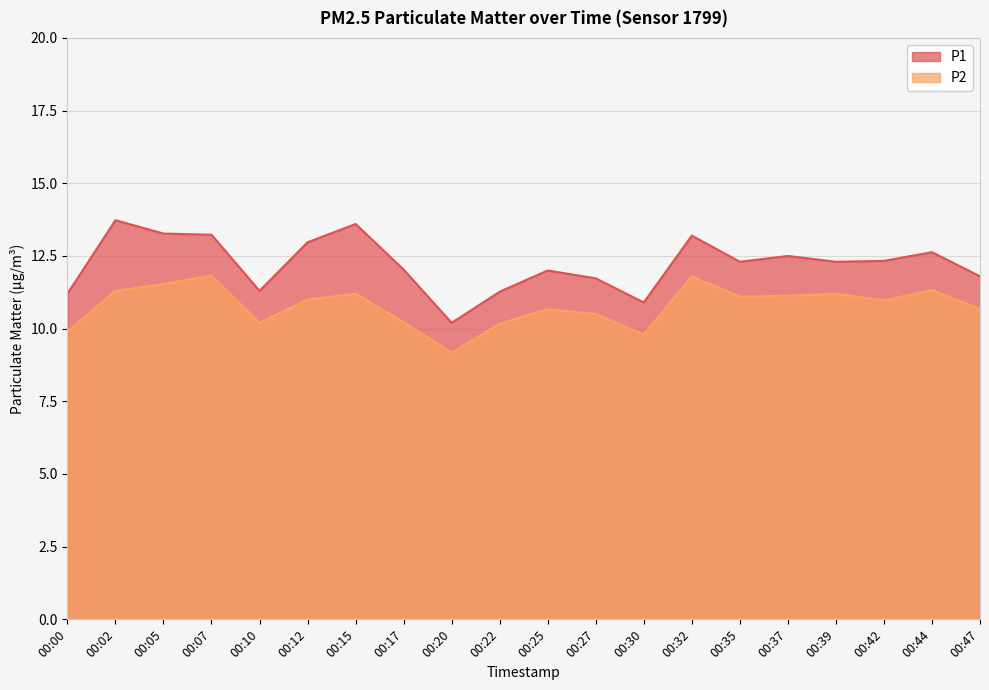

What is the total value across all series at 00:42?

23.3